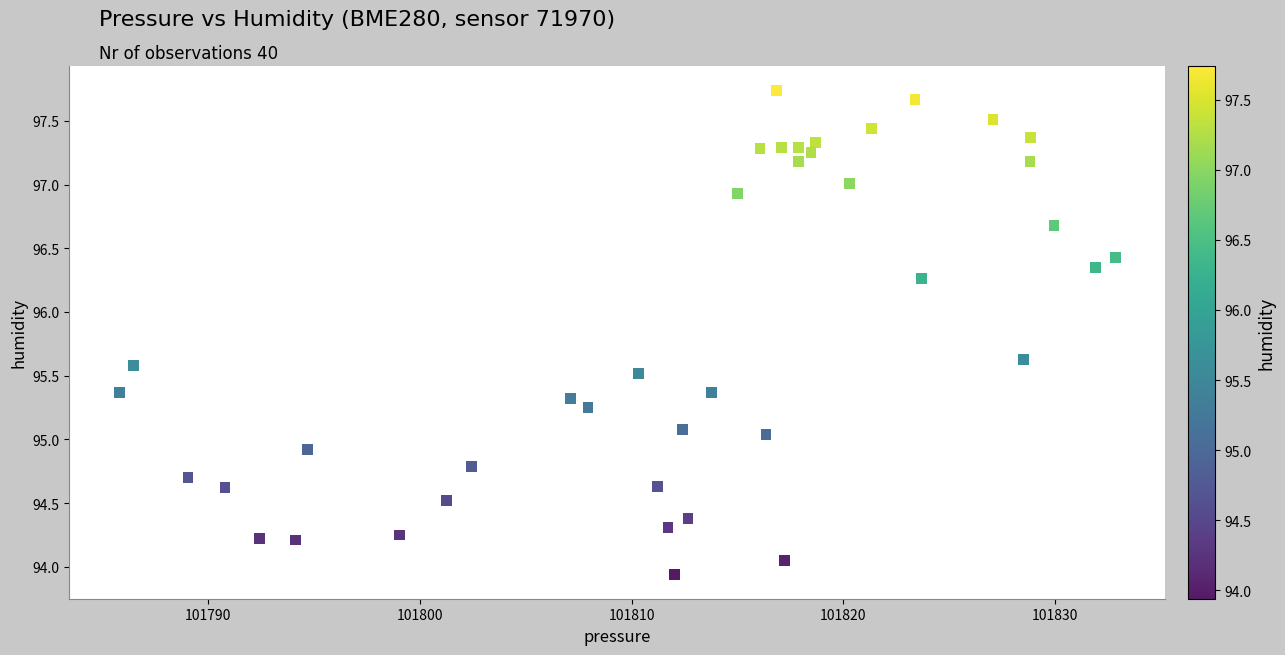

What is the range of Y values (max minus min)?

3.8